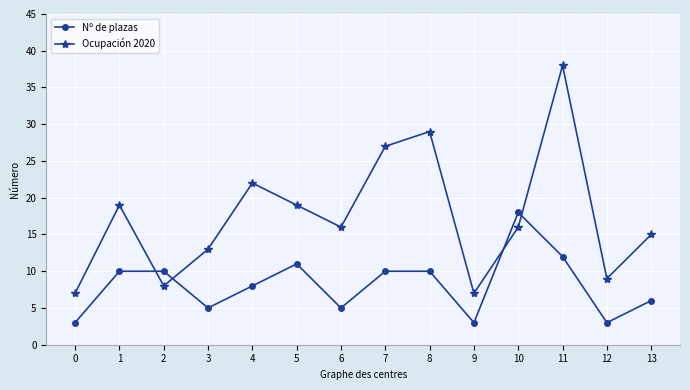

Reading right to left, what are all the values shown in this chart?

Nº de plazas: 13=6	12=3	11=12	10=18	9=3	8=10	7=10	6=5	5=11	4=8	3=5	2=10	1=10	0=3
Ocupación 2020: 13=15	12=9	11=38	10=16	9=7	8=29	7=27	6=16	5=19	4=22	3=13	2=8	1=19	0=7